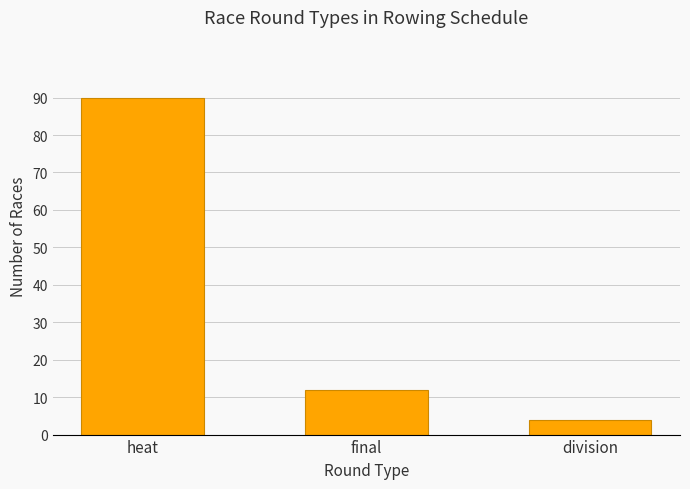

Where does the data first go above 12?

heat